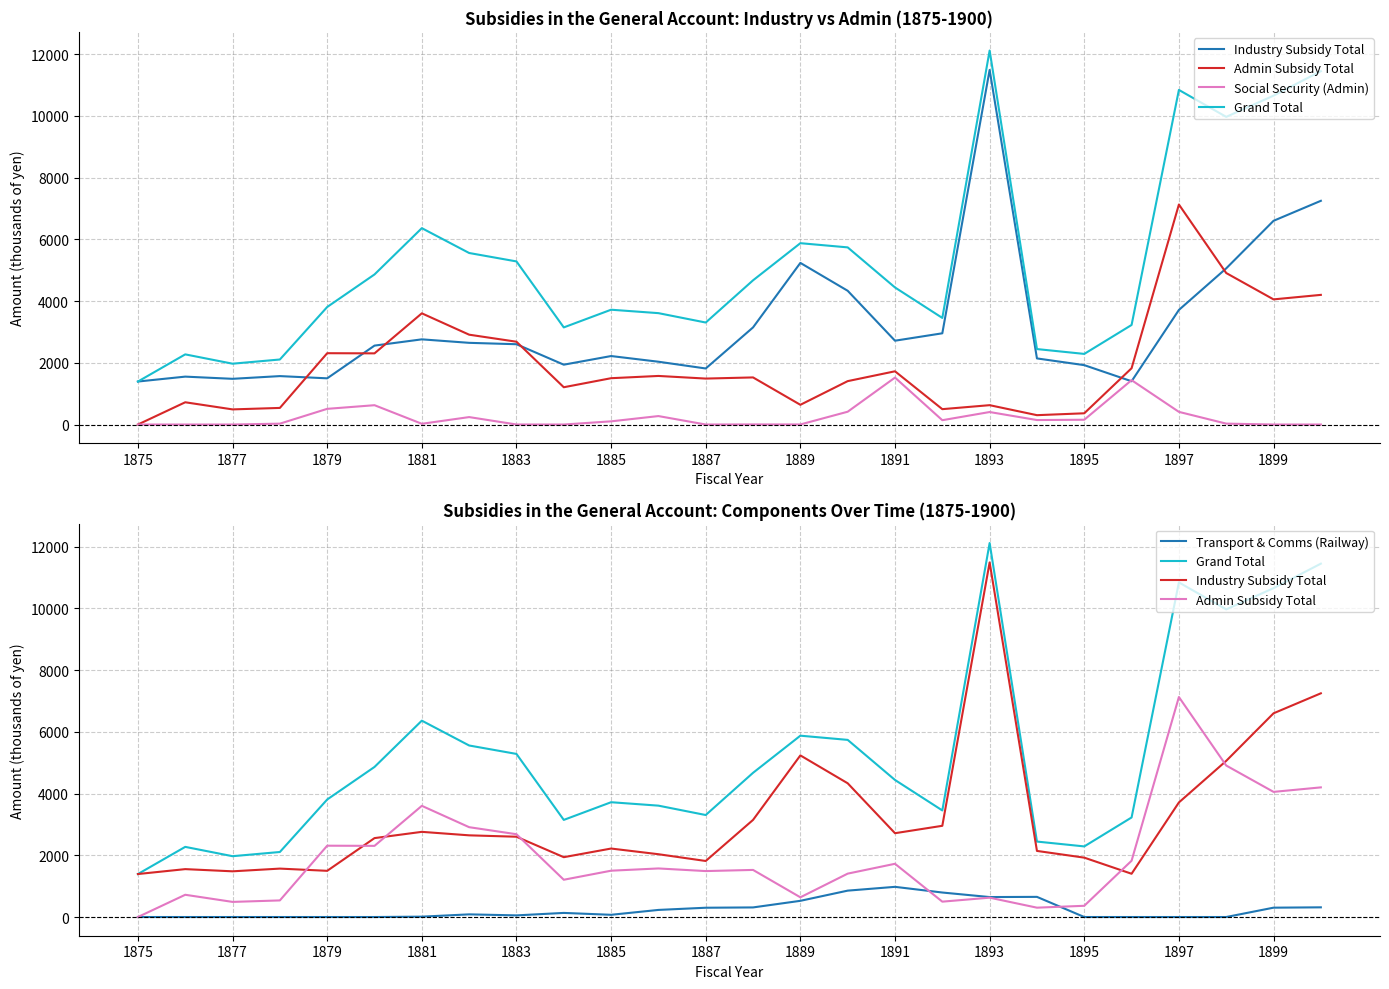

The value of Social Security (Admin) at 1893 is 405. True or false?

True